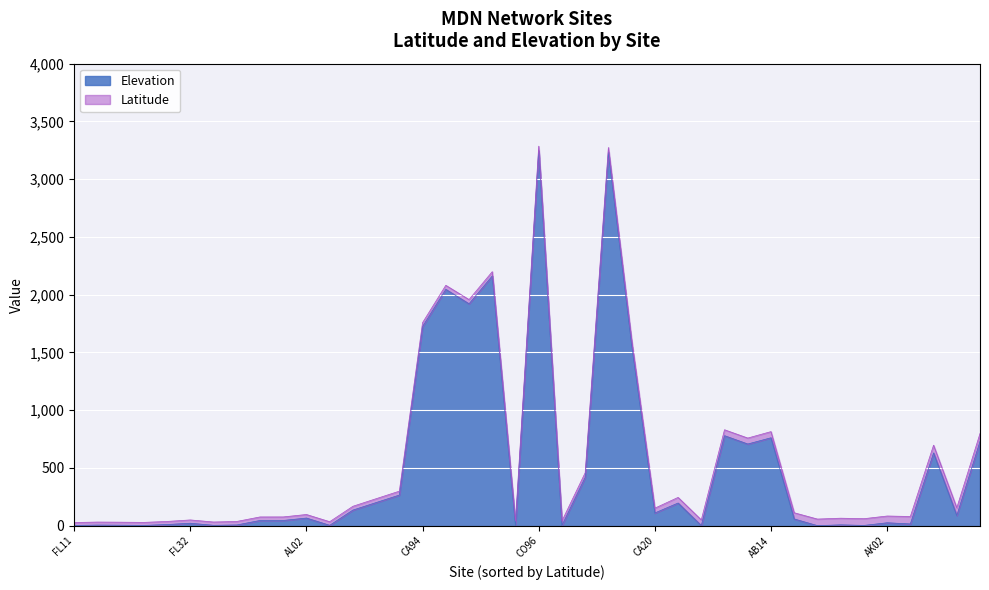

Reading left to right, transcribe all the data shown in this chart.

Latitude: AB08=51.7	AB13=51.4	AB14=53.3	AB33=57.1	AK00=53.8	AK02=58.5	AK04=64.5	AK05=58.5	AK06=66.9	AK96=68.6	AK98=57.7	AK99=67.1	AL02=30.8	AL03=32.9	AL19=33.6	AL24=30.5	AZ02=35.1	BC06=49.1	BC16=48.8	CA20=41.6	CA72=37.4	CA75=36.6	CA94=34.2	CA97=39.8	CO13=40.6	CO96=37.8	CO97=40.5	CO99=37.2	DE02=38.8	FL04=26.2	FL05=28.7	FL11=25.4	FL32=28.6	FL34=26.7	FL95=26.4	FL96=30.5	FL97=26.2	GA09=30.7	GA22=33.8	GA33=31.4
Elevation: AB08=707.0	AB13=779.0	AB14=761.0	AB33=0.0	AK00=58.0	AK02=25.0	AK04=15.0	AK05=2.0	AK06=630.0	AK96=730.0	AK98=7.0	AK99=88.0	AL02=66.0	AL03=135.0	AL19=200.0	AL24=6.0	AZ02=2046.0	BC06=1.0	BC16=196.0	CA20=110.0	CA72=1.0	CA75=1921.0	CA94=1724.0	CA97=418.0	CO13=1570.0	CO96=3248.0	CO97=3234.0	CO99=2162.0	DE02=2.0	FL04=5.0	FL05=3.0	FL11=2.0	FL32=21.0	FL34=10.0	FL95=2.0	FL96=45.0	FL97=4.0	GA09=45.0	GA22=265.0	GA33=3.0